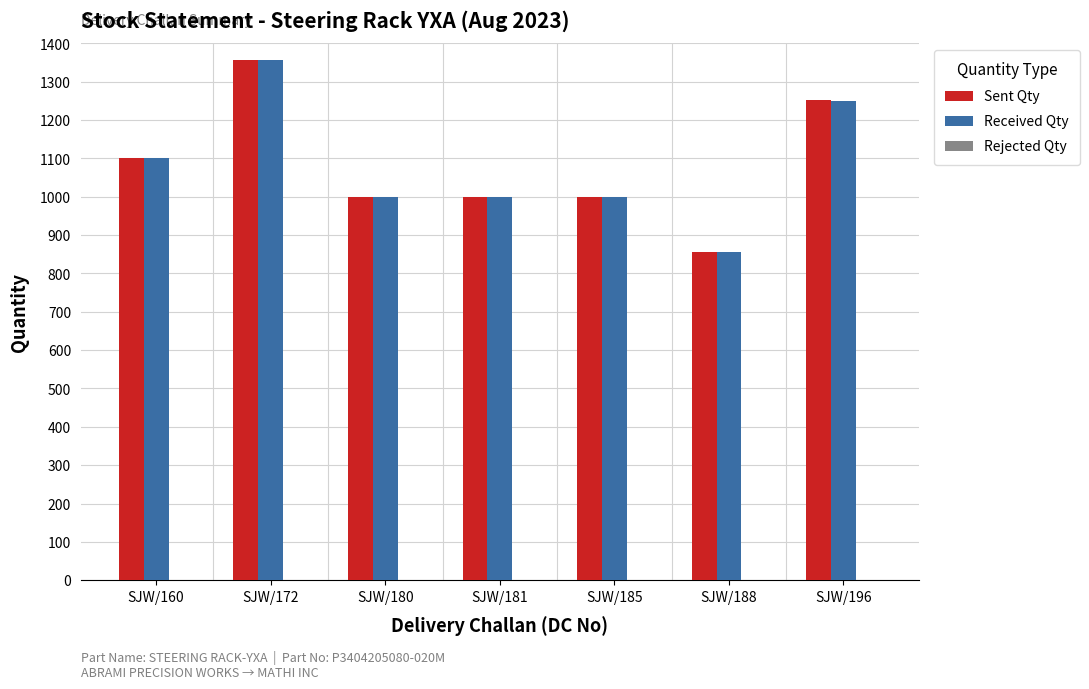

Is it true that Sent Qty equals 1100 at SJW/160?

True